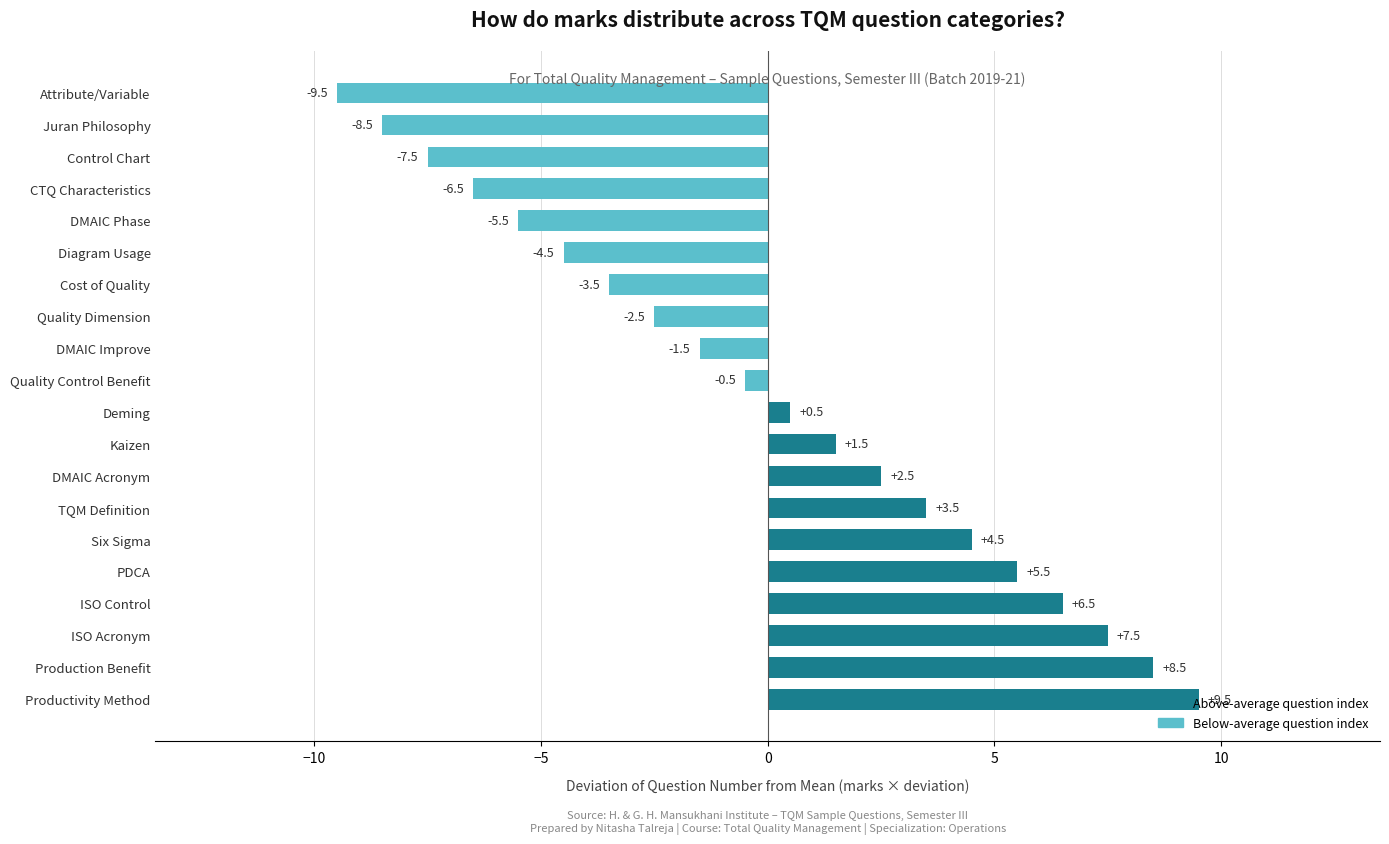

List the labels in order of value, smallest first.

Attribute/Variable, Juran Philosophy, Control Chart, CTQ Characteristics, DMAIC Phase, Diagram Usage, Cost of Quality, Quality Dimension, DMAIC Improve, Quality Control Benefit, Deming, Kaizen, DMAIC Acronym, TQM Definition, Six Sigma, PDCA, ISO Control, ISO Acronym, Production Benefit, Productivity Method